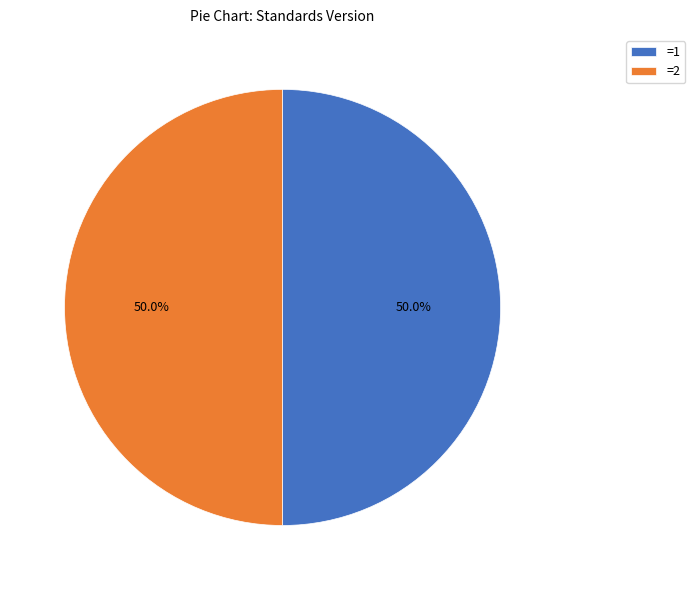

What portion of the pie excludes =2?

50.0%